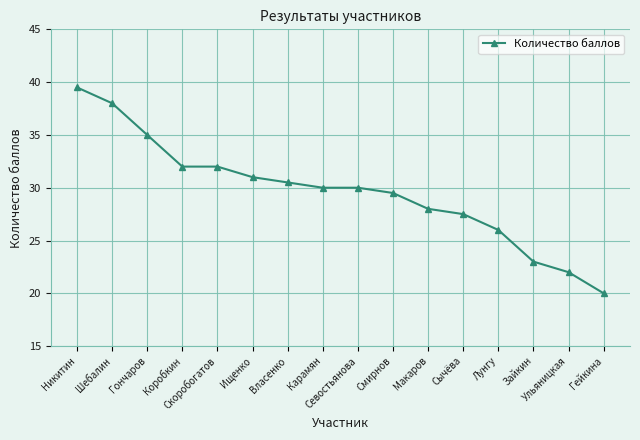

What is the average value?

29.6